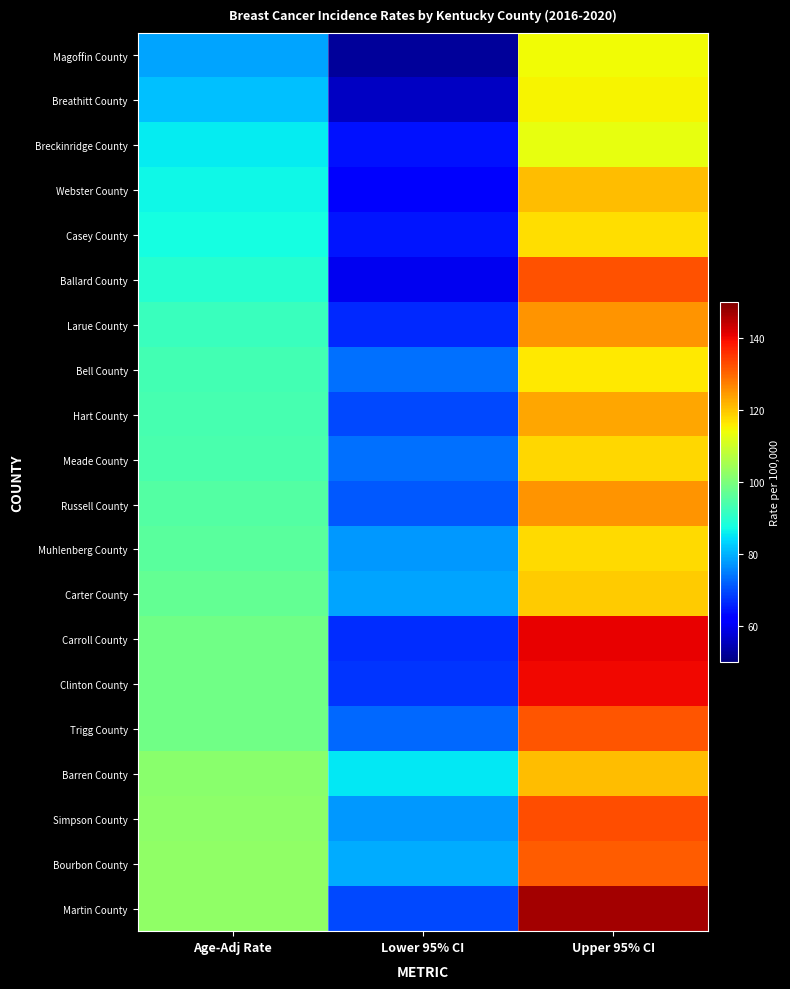

Which series changed the most between Age-Adj Rate and Upper 95% CI?

Martin County